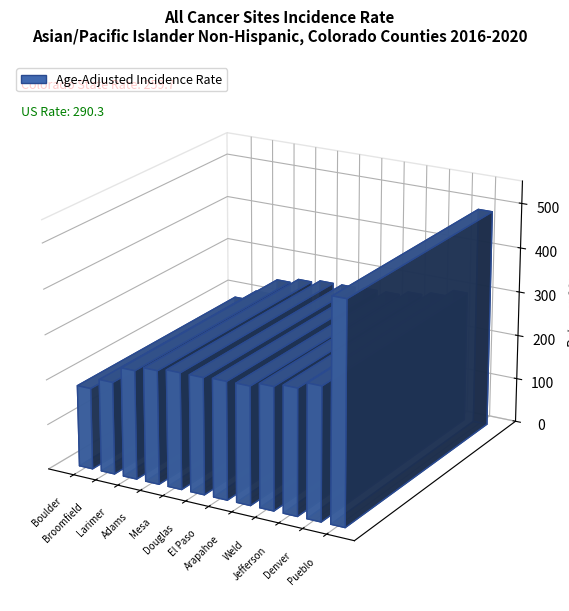

Which label corresponds to the smallest value in the chart?

Boulder